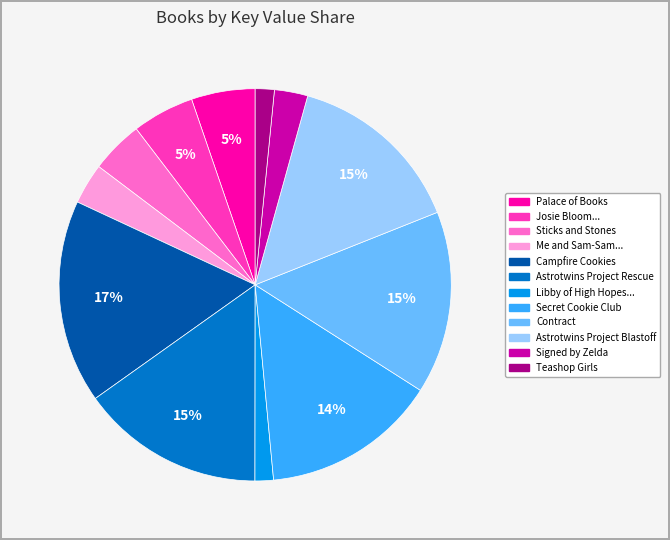

What percentage is the Campfire Cookies slice, to the nearest percent?

17%